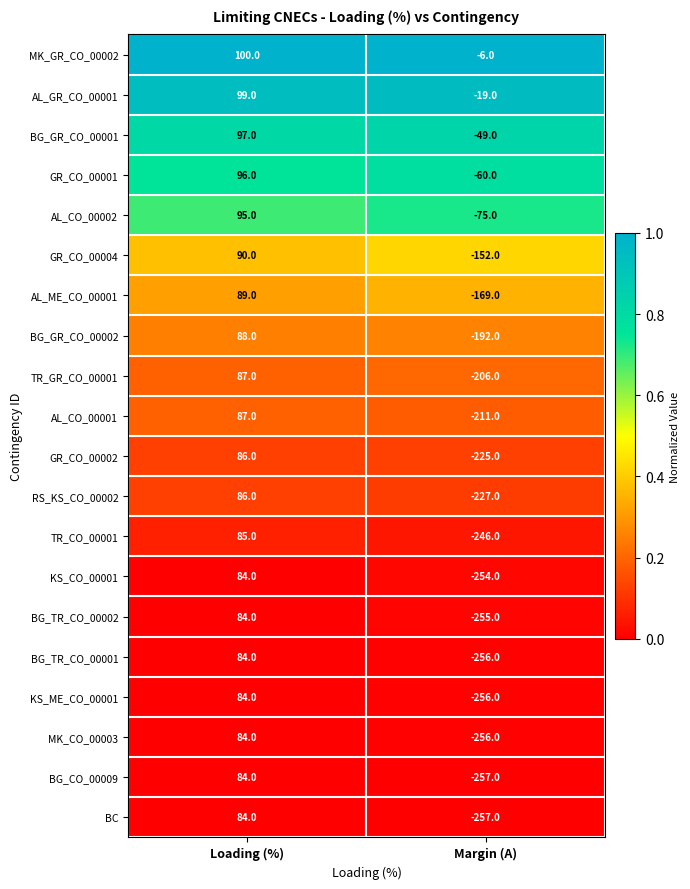

The value of AL_CO_00002 at Loading (%) is 95. True or false?

True